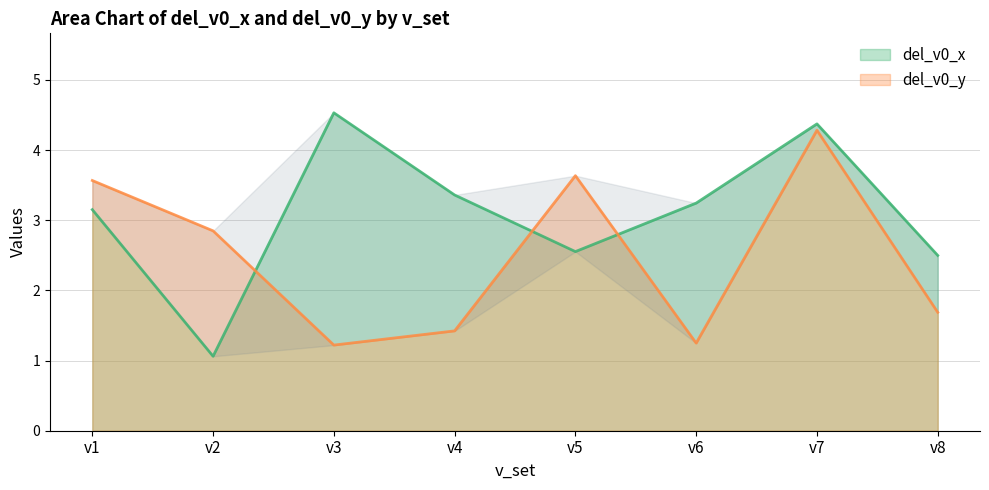

Is it true that del_v0_x equals 1.1 at v2?

True